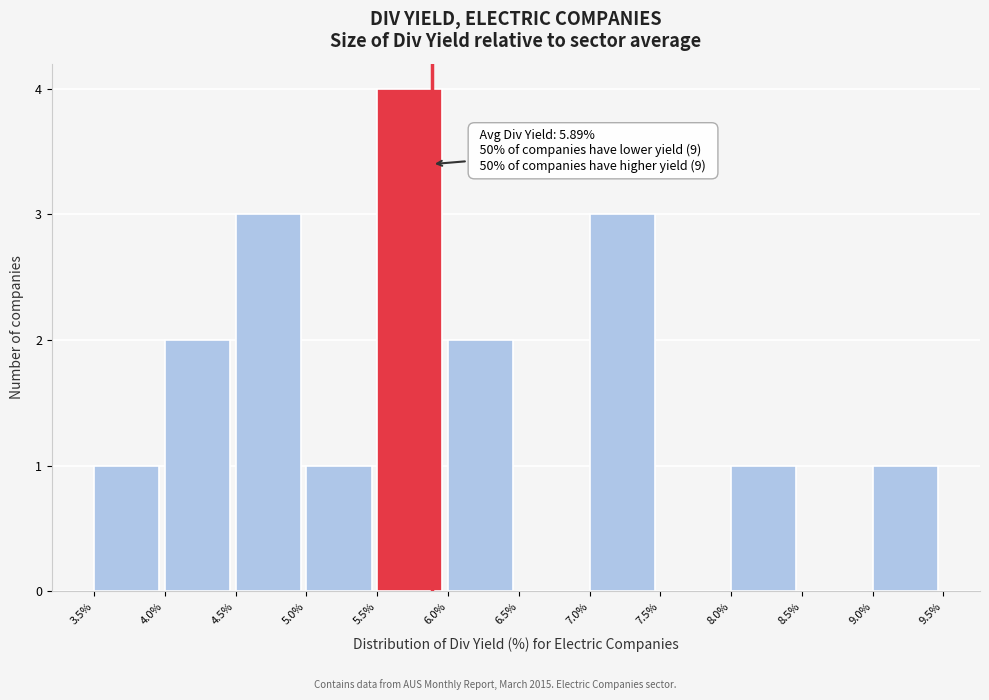

Which range on the x-axis has the tallest bar?

5.5% to 6.0%